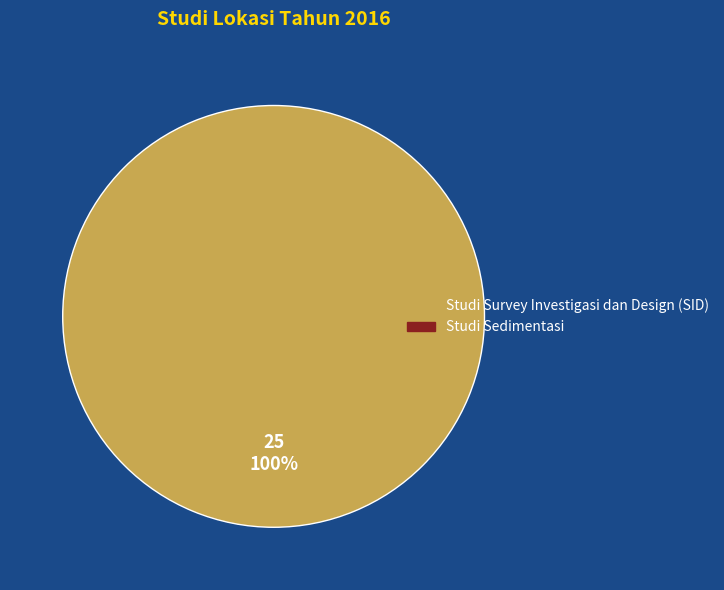

Is there a majority slice in this chart?

Yes